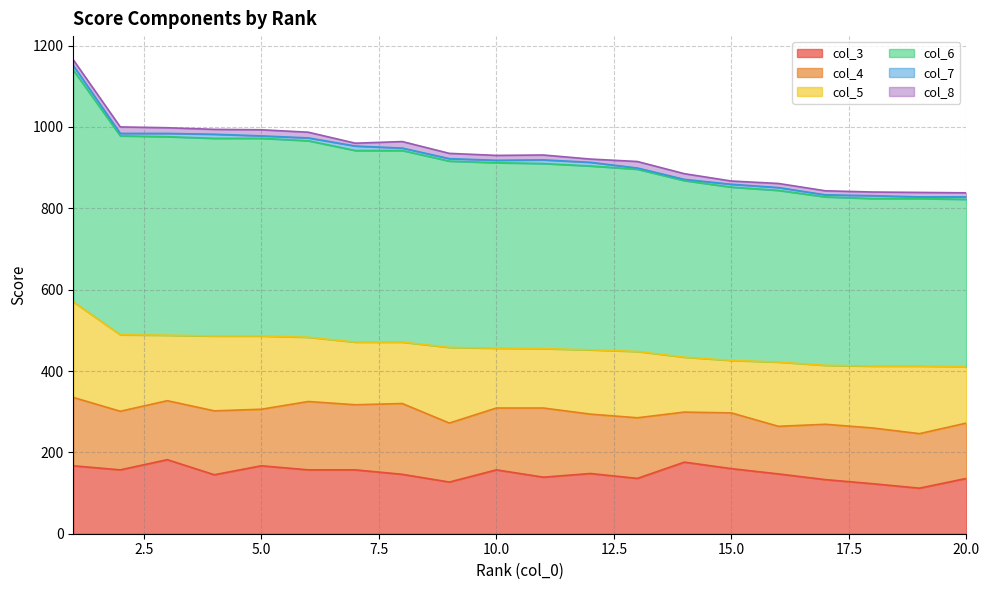

At which category does col_4 reach its first local valley?

2